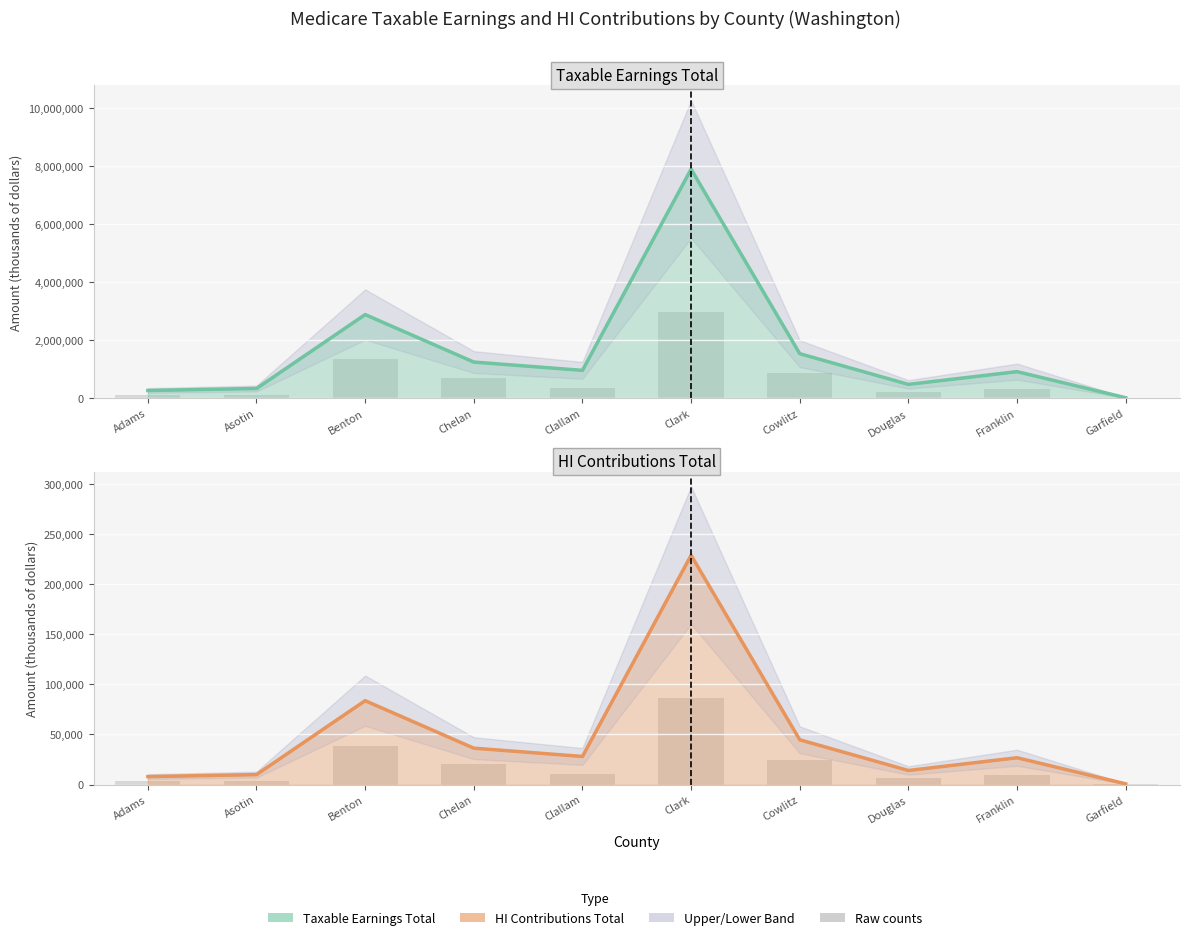

What is the average value of the HI Contributions Total line series?

48113.6